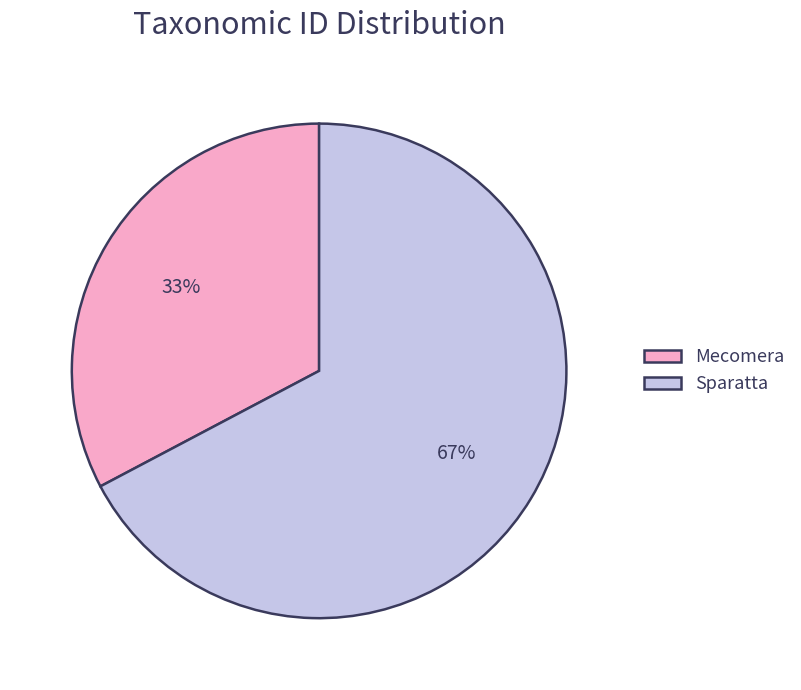

To the nearest percent, what percentage of the pie is Sparatta?

67%